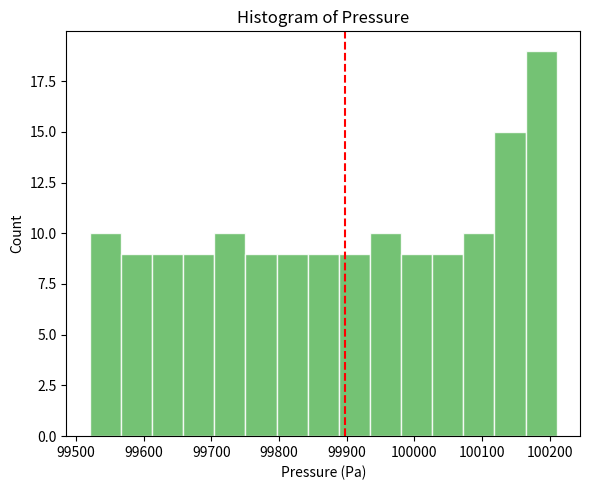

Reading left to right, transcribe this chart: for each bar, give the range it covers on the x-axis and its height. Neither the bar edges nor the heights are printed on the chart, so give them approximately, as read against the axes.

99520 to 99570: 10
99570 to 99610: 9
99610 to 99660: 9
99660 to 99700: 9
99700 to 99750: 10
99750 to 99800: 9
99800 to 99840: 9
99840 to 99890: 9
99890 to 99930: 9
99930 to 99980: 10
99980 to 100030: 9
100030 to 100070: 9
100070 to 100120: 10
100120 to 100160: 15
100160 to 100210: 19